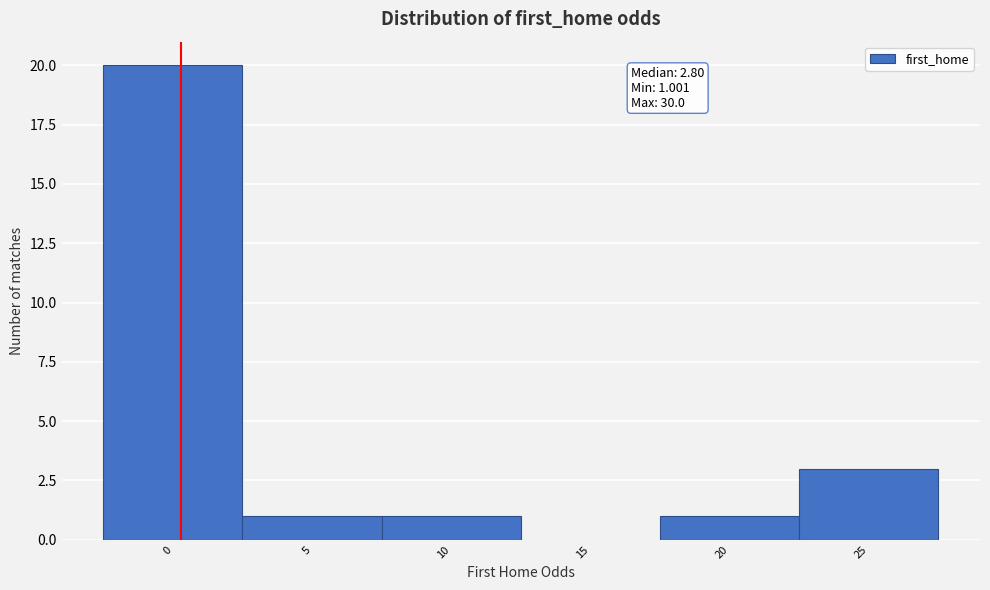

Reading left to right, extract all data points from this chart.

0=20	5=1	10=1	15=0	20=1	25=3